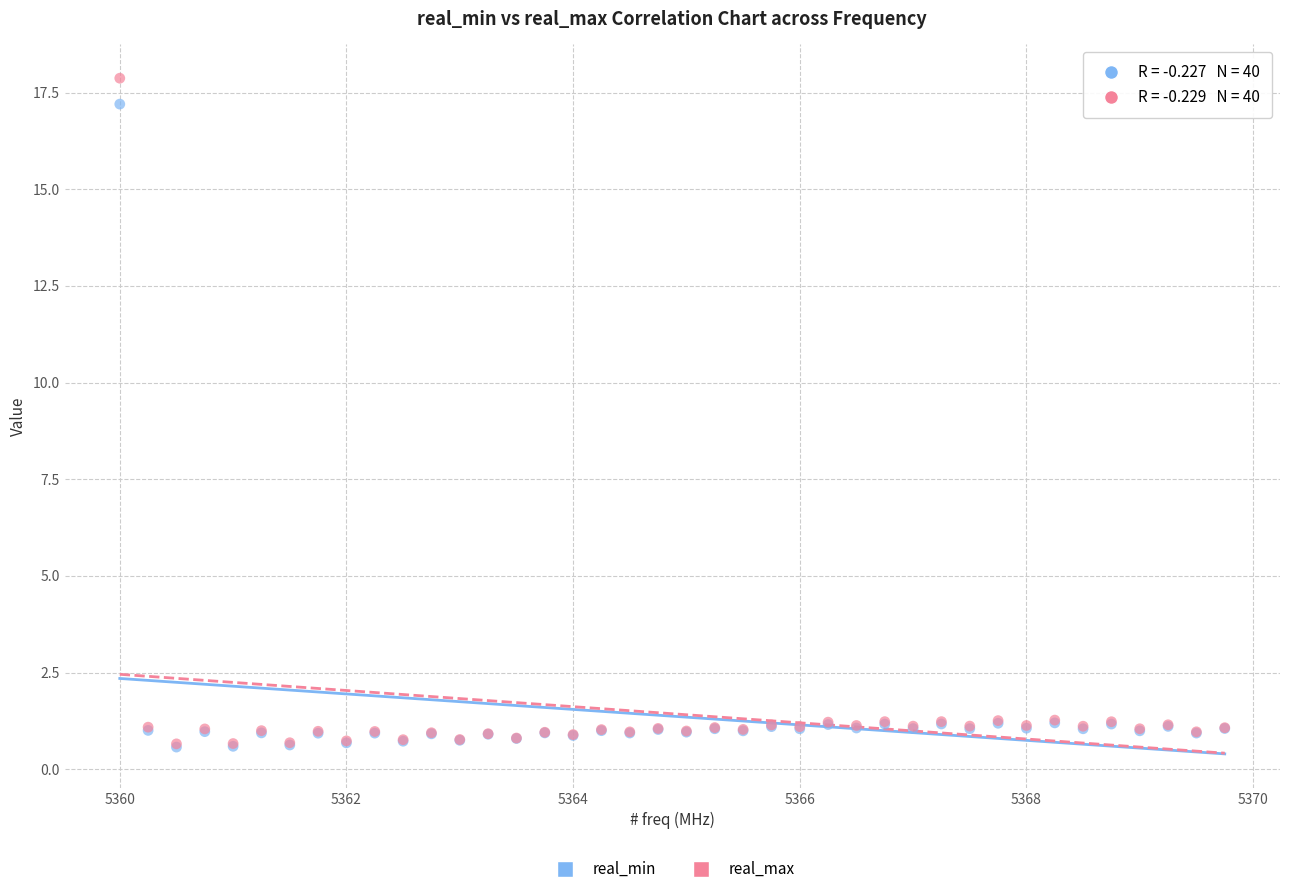

What are all the series names shown in the legend?

real_min, real_max